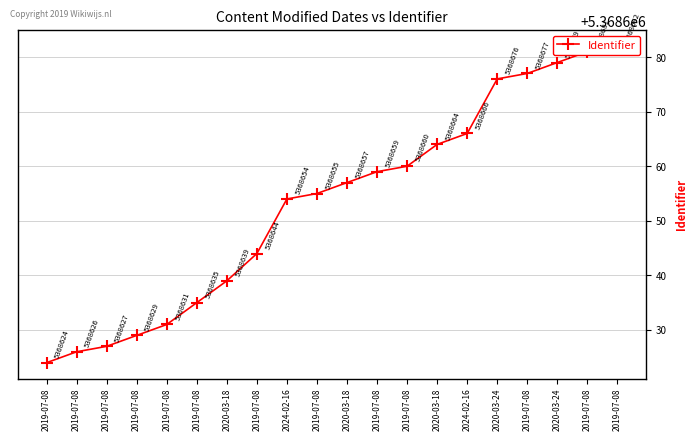

List the labels in order of value, smallest first.

2019-07-08, 2019-07-08, 2019-07-08, 2019-07-08, 2019-07-08, 2019-07-08, 2020-03-18, 2019-07-08, 2024-02-16, 2019-07-08, 2020-03-18, 2019-07-08, 2019-07-08, 2020-03-18, 2024-02-16, 2020-03-24, 2019-07-08, 2020-03-24, 2019-07-08, 2019-07-08